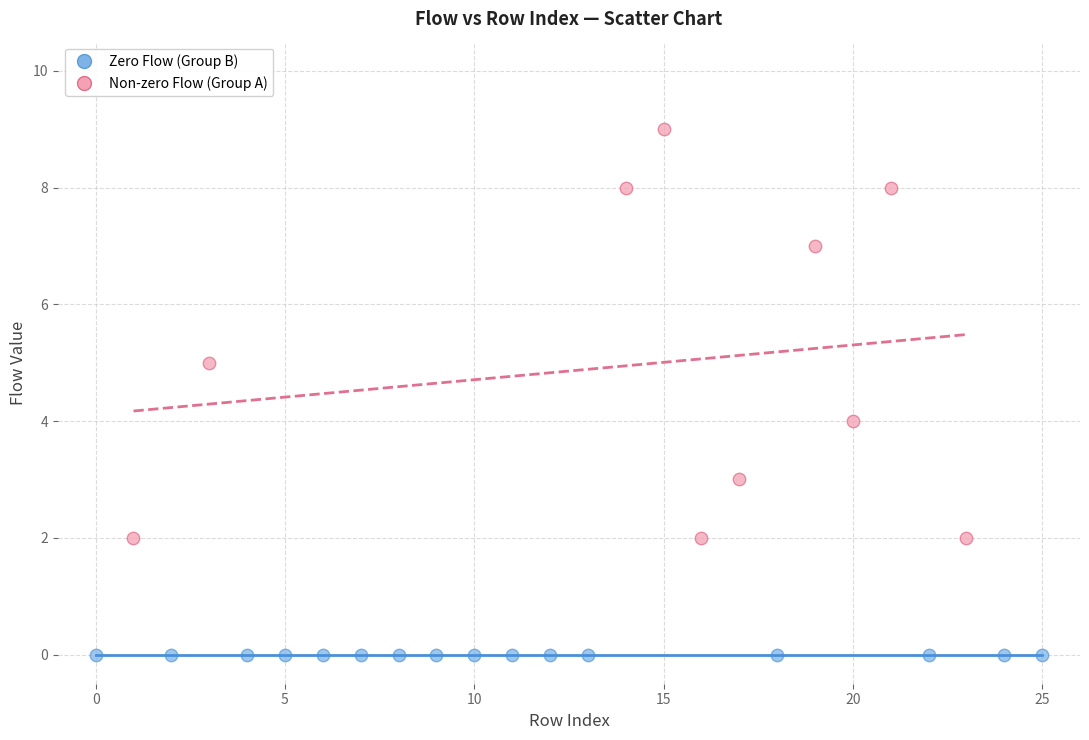

Which series reaches the maximum Y coordinate?

Non-zero Flow (Group A)